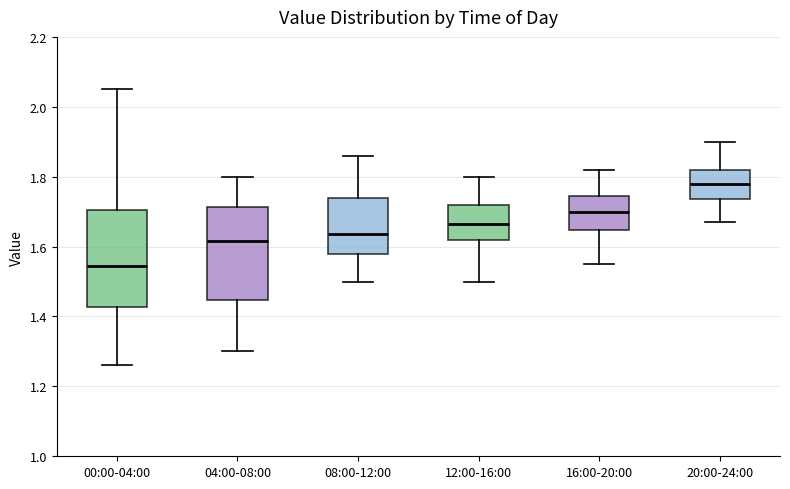

Reading left to right, transcribe this box plot: for each box, give where its median line is, the range the box spans, and where its two whiskers end, as read against the y-axis. The values are not printed on the chart, so give them approximately, as read against the axis.

00:00-04:00: median 1.54, box 1.42 to 1.70, whiskers 1.26 to 2.06
04:00-08:00: median 1.62, box 1.44 to 1.72, whiskers 1.30 to 1.80
08:00-12:00: median 1.64, box 1.58 to 1.74, whiskers 1.50 to 1.86
12:00-16:00: median 1.66, box 1.62 to 1.72, whiskers 1.50 to 1.80
16:00-20:00: median 1.70, box 1.64 to 1.74, whiskers 1.56 to 1.82
20:00-24:00: median 1.78, box 1.74 to 1.82, whiskers 1.68 to 1.90